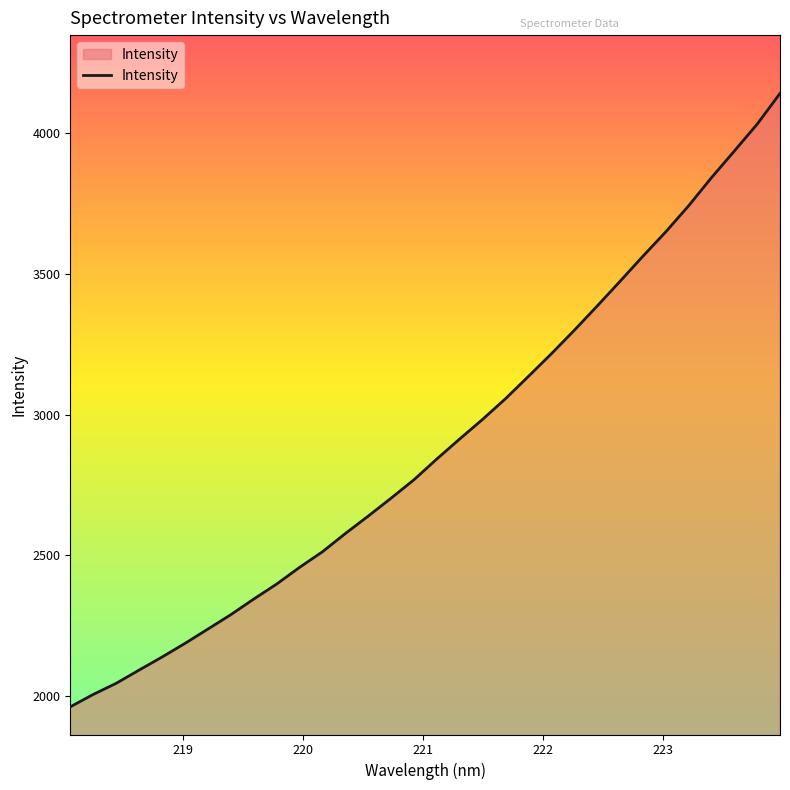

What is the difference between the maximum and minimum values?

2177.0